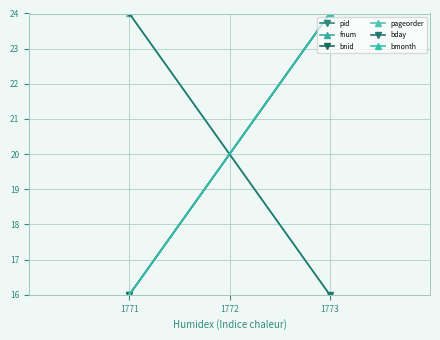

Which series has the largest range (max minus min)?

pid